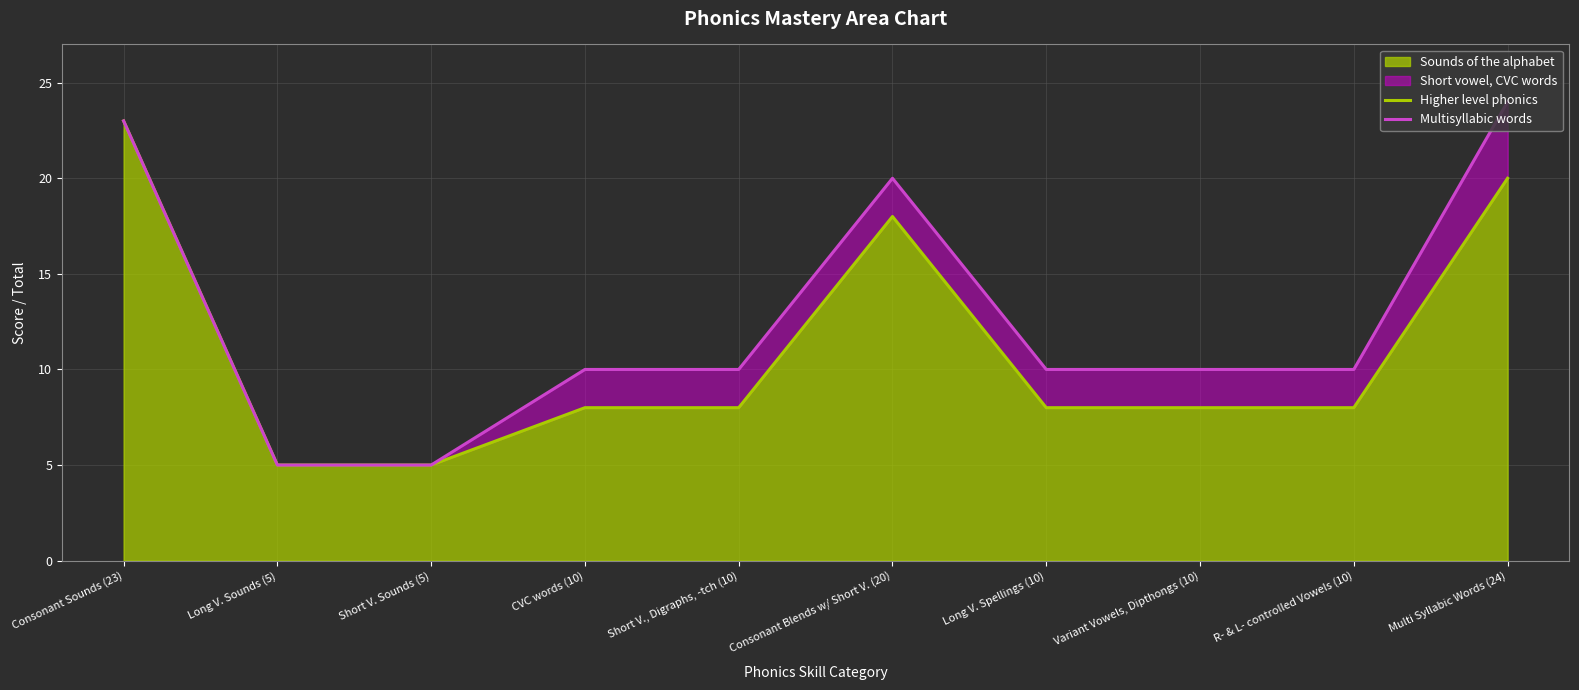

How many lines are shown in the chart?

2